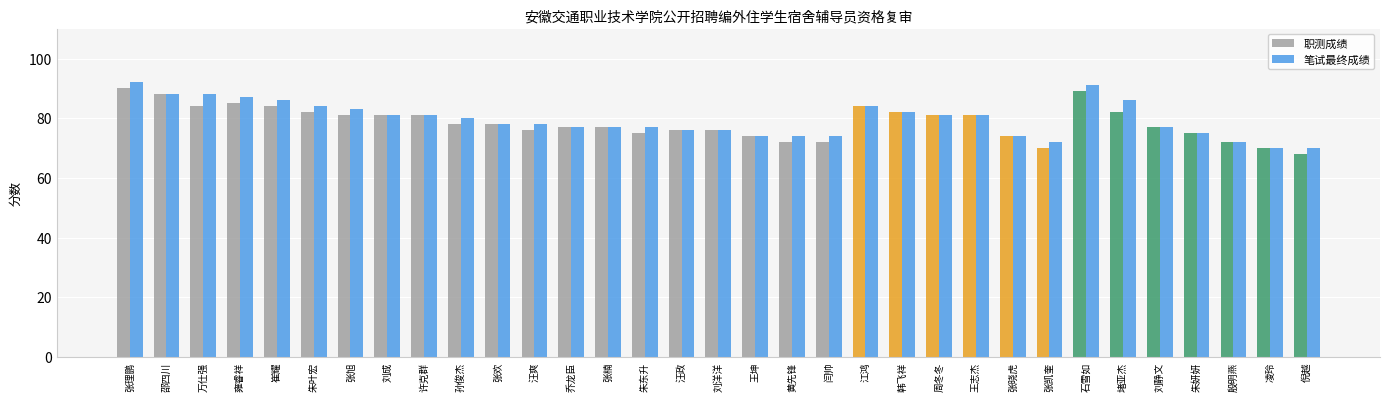

How many series are shown in this chart?

2